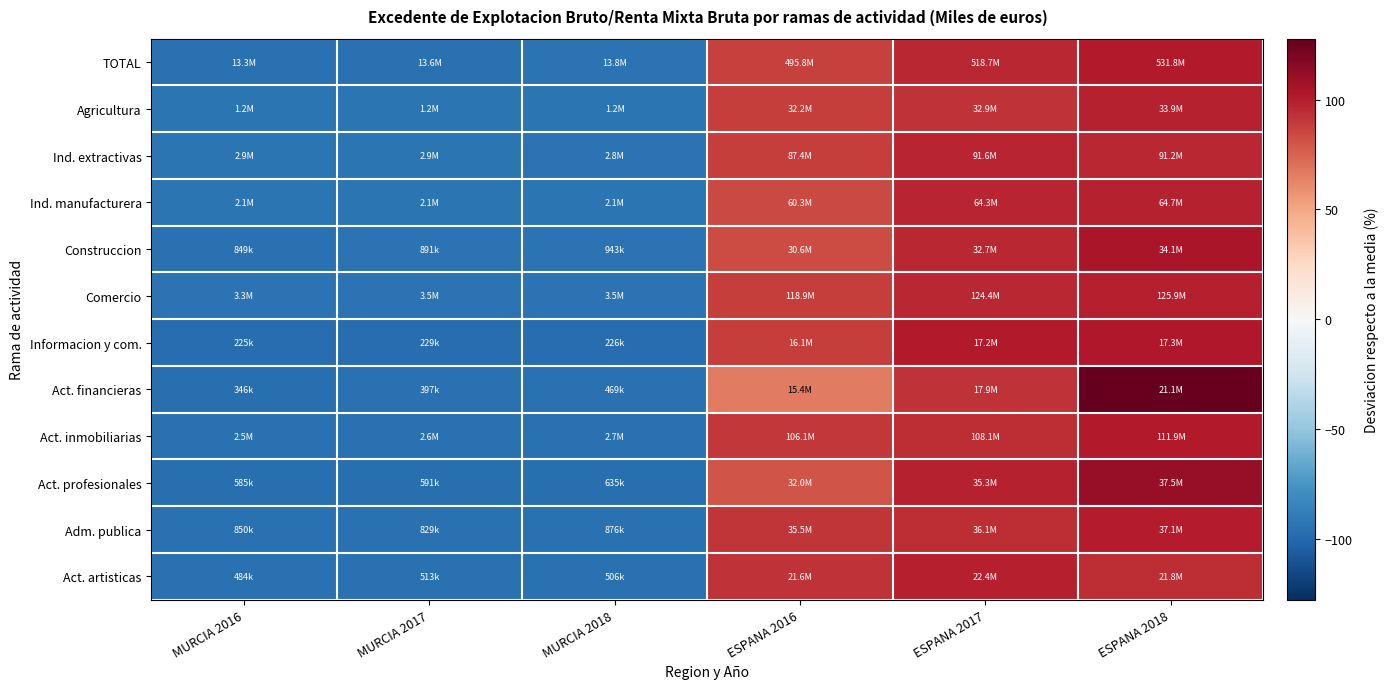

At ESPANA 2016, list the series in order from largest to smallest.

Act. artisticas, Adm. publica, Act. inmobiliarias, Agricultura, Informacion y com., Ind. extractivas, Comercio, TOTAL, Ind. manufacturera, Construccion, Act. profesionales, Act. financieras